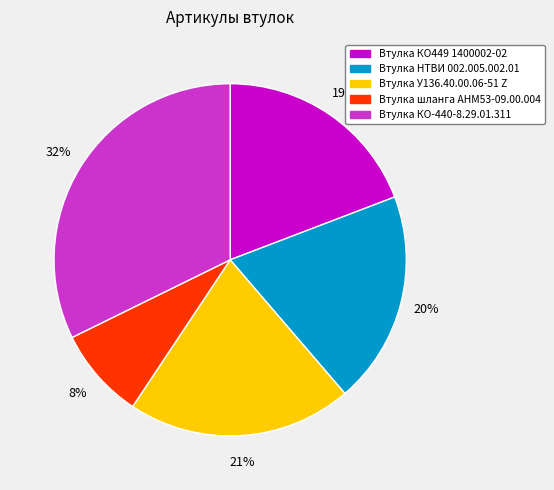

How many slices are in this pie chart?

5